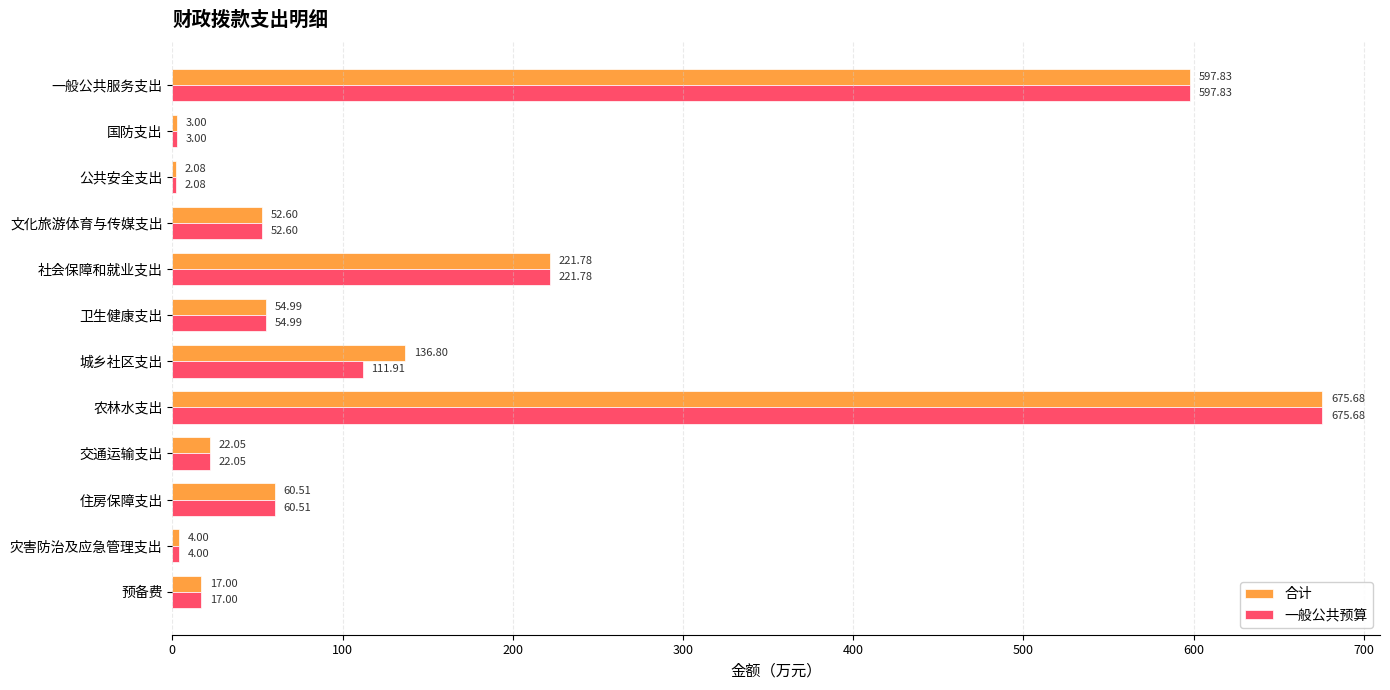

What is the sum of all 一般公共预算 values?

1823.4